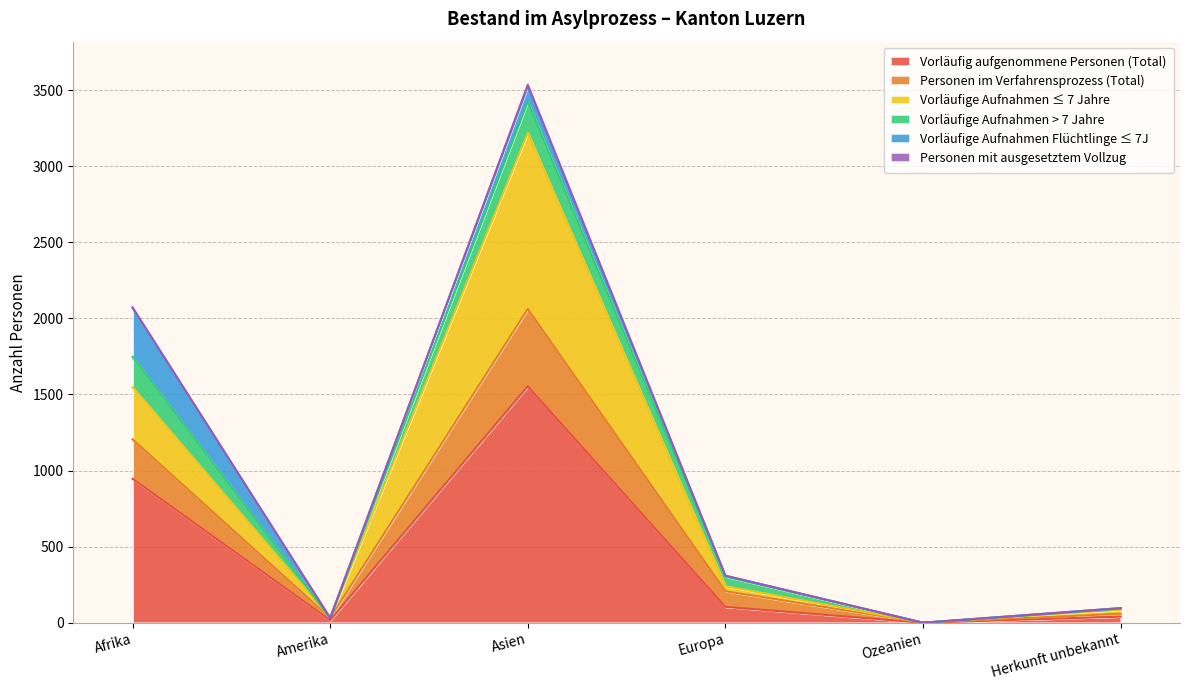

Which category has the highest value in the Personen im Verfahrensprozess (Total) series?

Asien